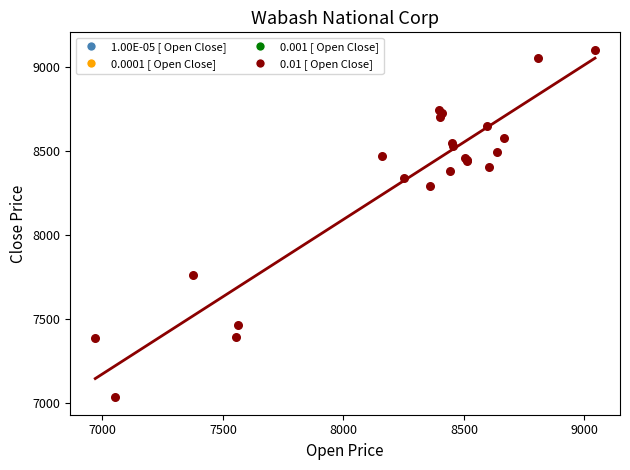

What Y value in the scatter plot is closest to 8069?

8294